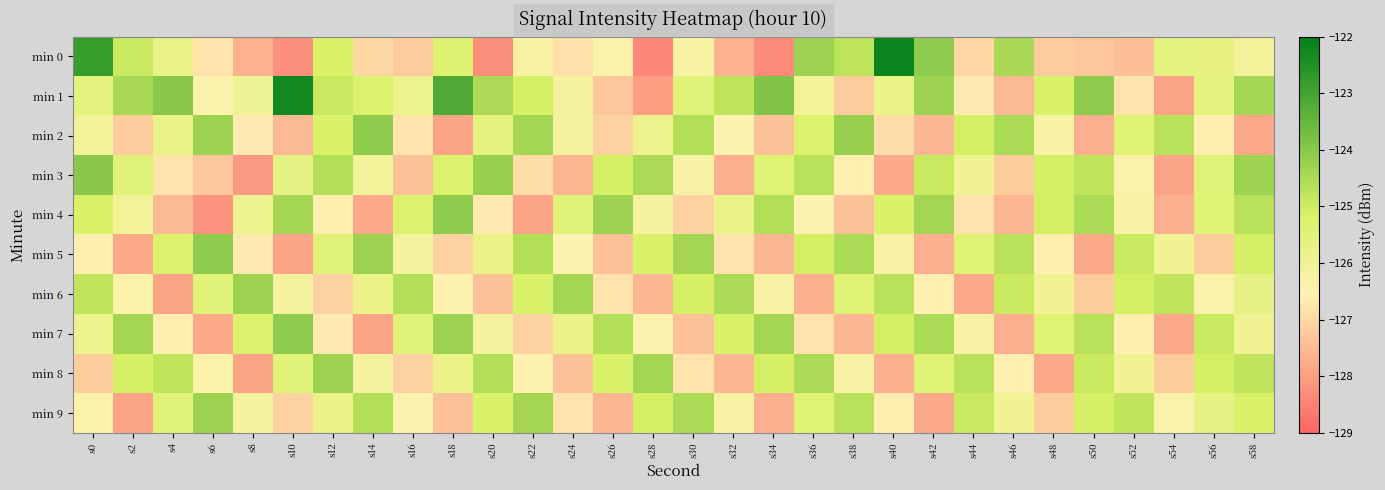

How many data points does each series have?

30